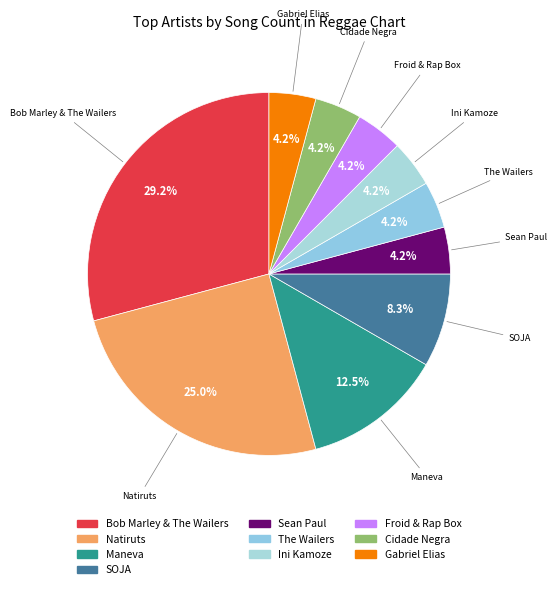

The Sean Paul slice represents 4% of the pie. True or false?

True